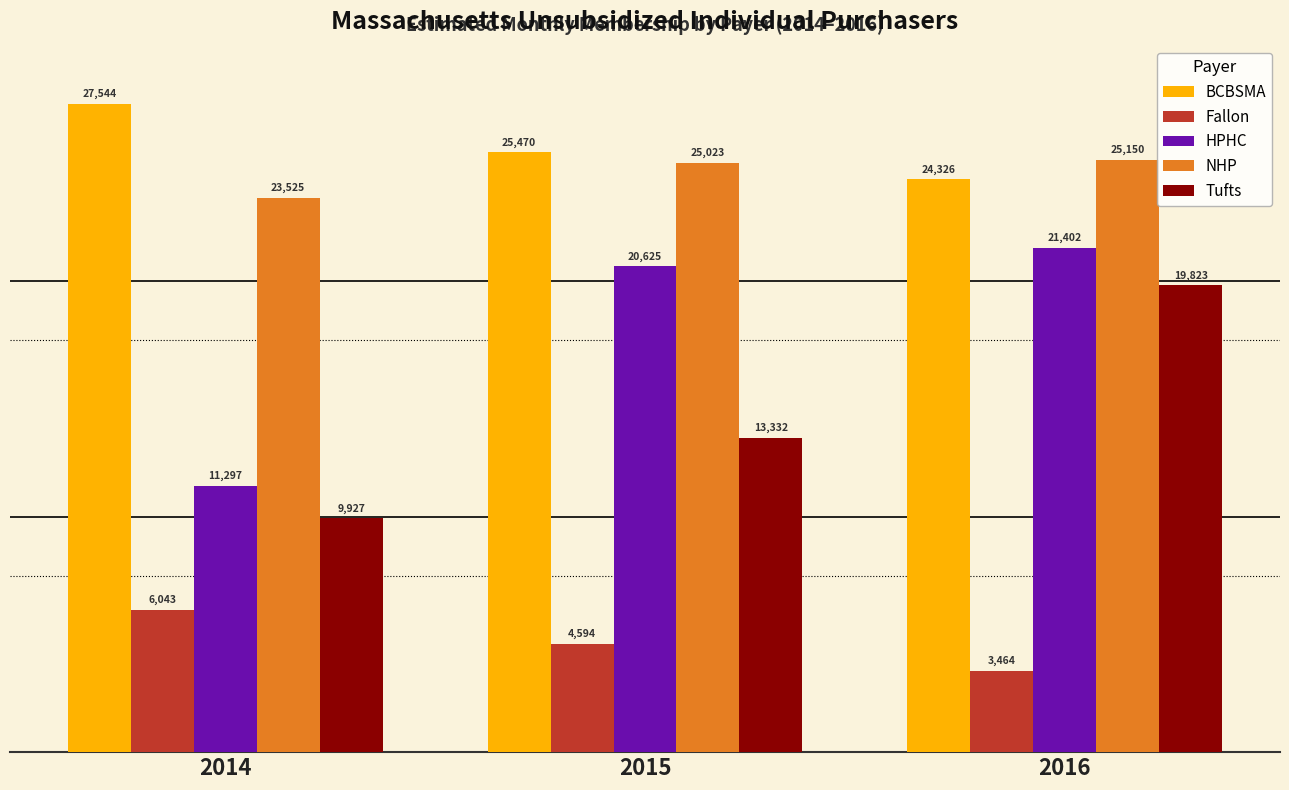

The value of HPHC at 2015 is 36443.5. True or false?

False